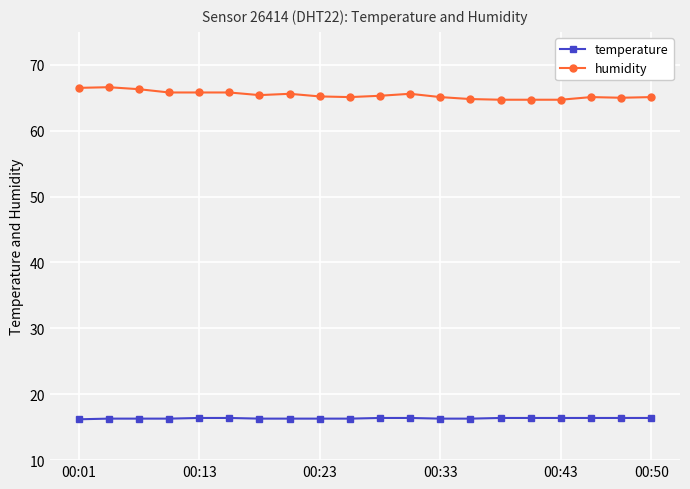

How many categories are shown in the chart?

20